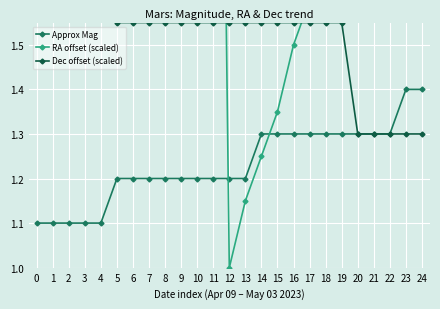

Reading left to right, list all the values displayed in this chart.

Approx Mag: 0=1.1	1=1.1	2=1.1	3=1.1	4=1.1	5=1.2	6=1.2	7=1.2	8=1.2	9=1.2	10=1.2	11=1.2	12=1.2	13=1.2	14=1.3	15=1.3	16=1.3	17=1.3	18=1.3	19=1.3	20=1.3	21=1.3	22=1.3	23=1.4	24=1.4
RA offset (scaled): 0=2.6	1=2.8	2=2.9	3=3.0	4=3.1	5=3.2	6=3.3	7=3.5	8=3.5	9=3.6	10=3.8	11=3.9	12=1.0	13=1.1	14=1.2	15=1.4	16=1.5	17=1.6	18=1.7	19=1.9	20=1.9	21=2.0	22=2.2	23=2.3	24=2.5
Dec offset (scaled): 0=1.8	1=1.8	2=1.8	3=1.8	4=1.8	5=1.6	6=1.6	7=1.6	8=1.6	9=1.6	10=1.6	11=1.6	12=1.6	13=1.6	14=1.6	15=1.6	16=1.6	17=1.6	18=1.6	19=1.6	20=1.3	21=1.3	22=1.3	23=1.3	24=1.3